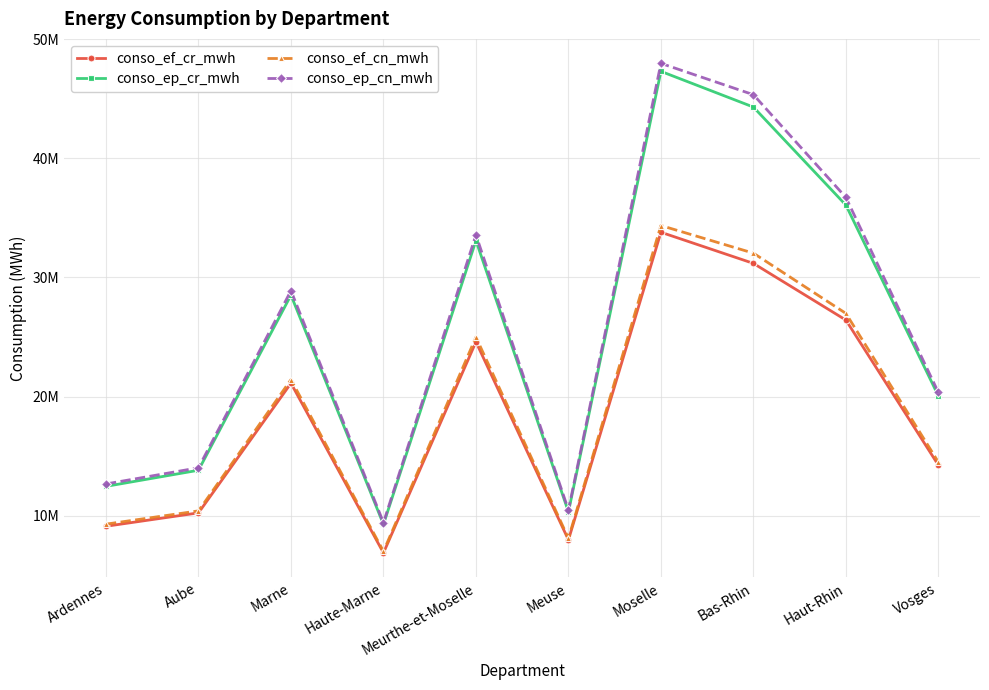

What are all the series names shown in the legend?

conso_ef_cr_mwh, conso_ep_cr_mwh, conso_ef_cn_mwh, conso_ep_cn_mwh